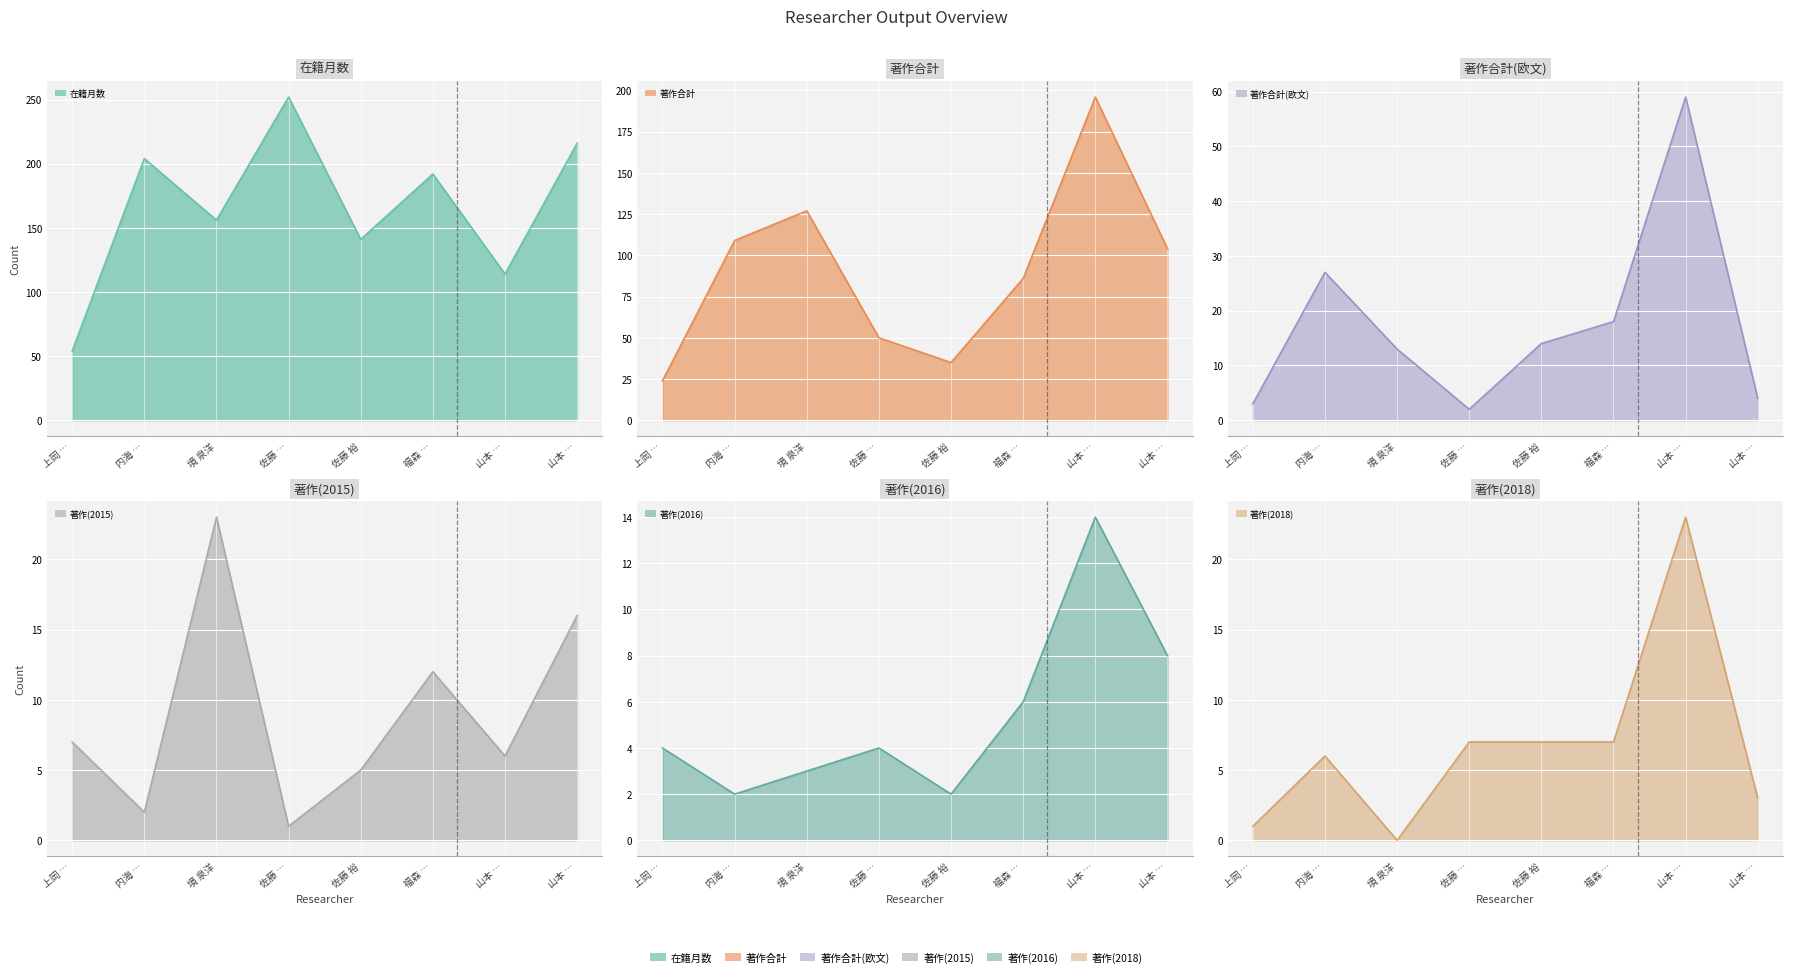

Rank the series by their maximum value, from lowest to highest.

著作(2016), 著作(2015), 著作(2018), 著作合計(欧文), 著作合計, 在籍月数